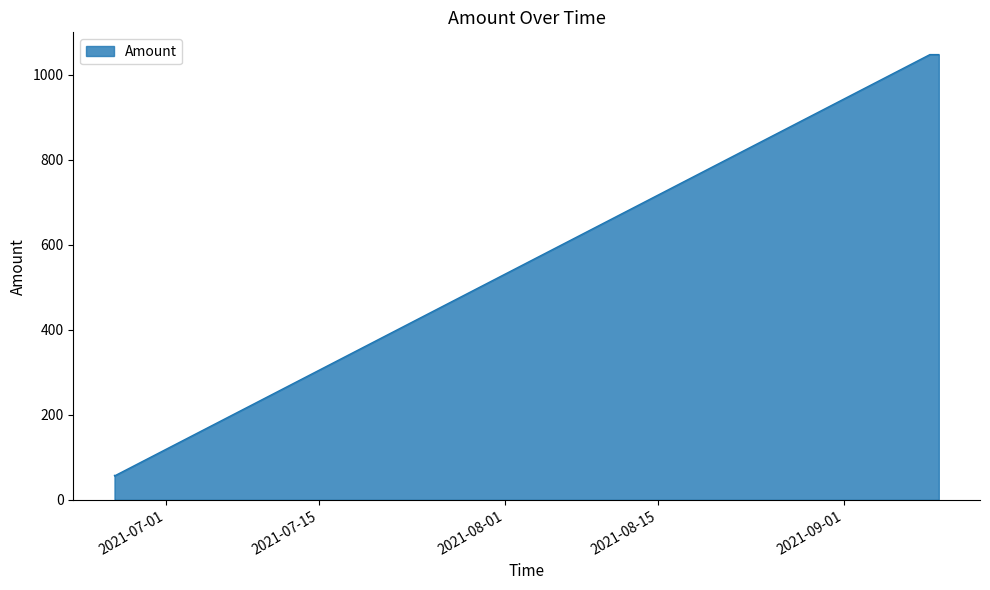

Count the number of data series in this chart.

1